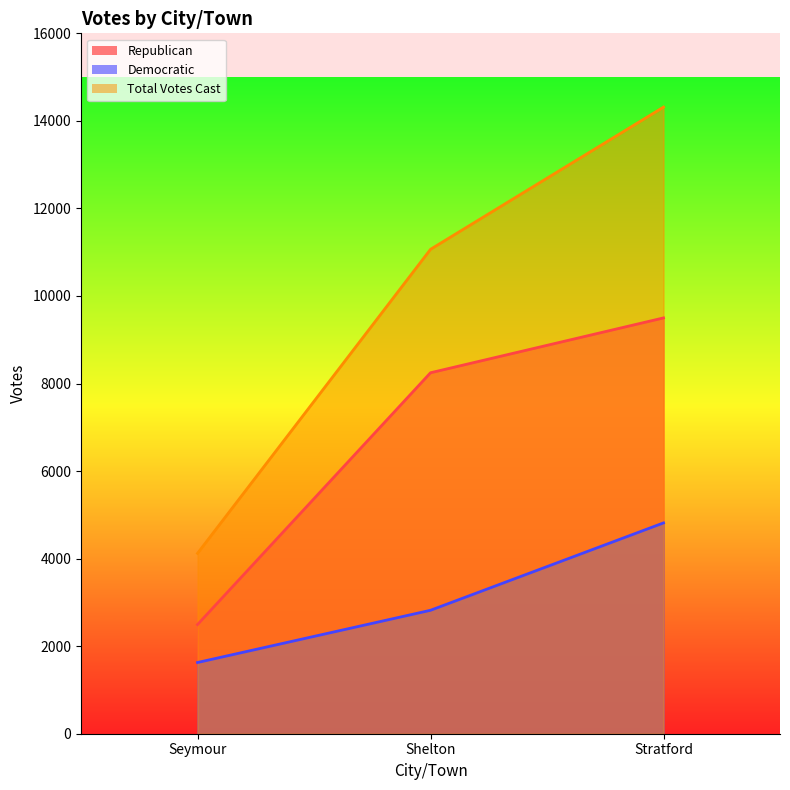

Does the chart have visible grid lines?

No